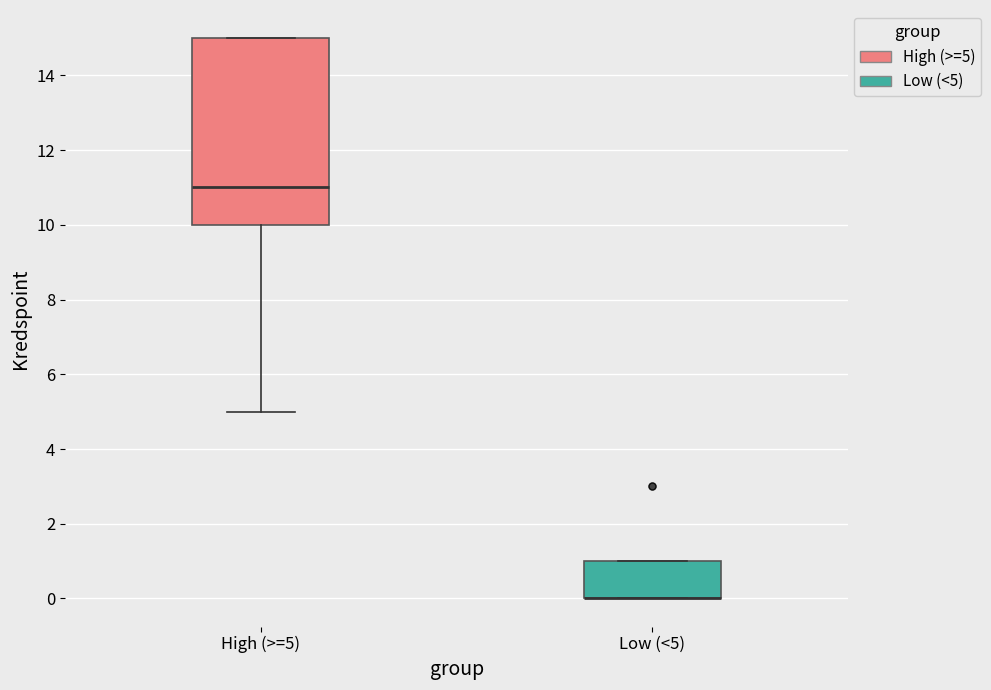

Comparing the boxes themselves (not the whiskers), which one is the tallest?

High (>=5)